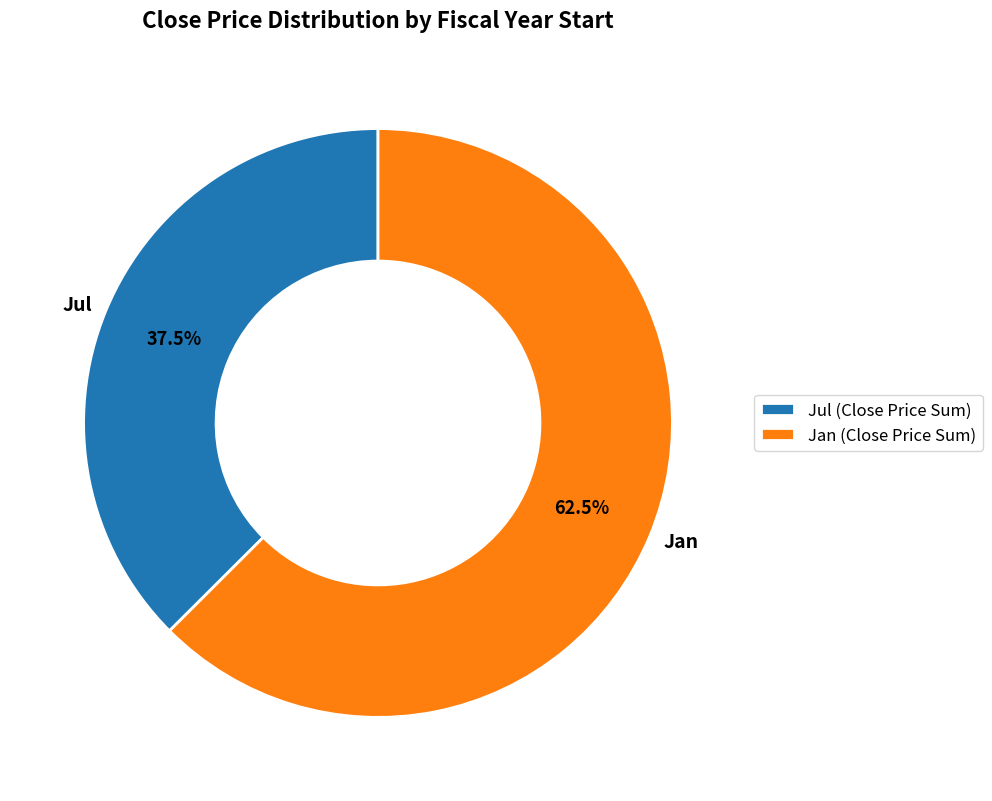

Is the sum of Jul and Jan greater than half?

Yes